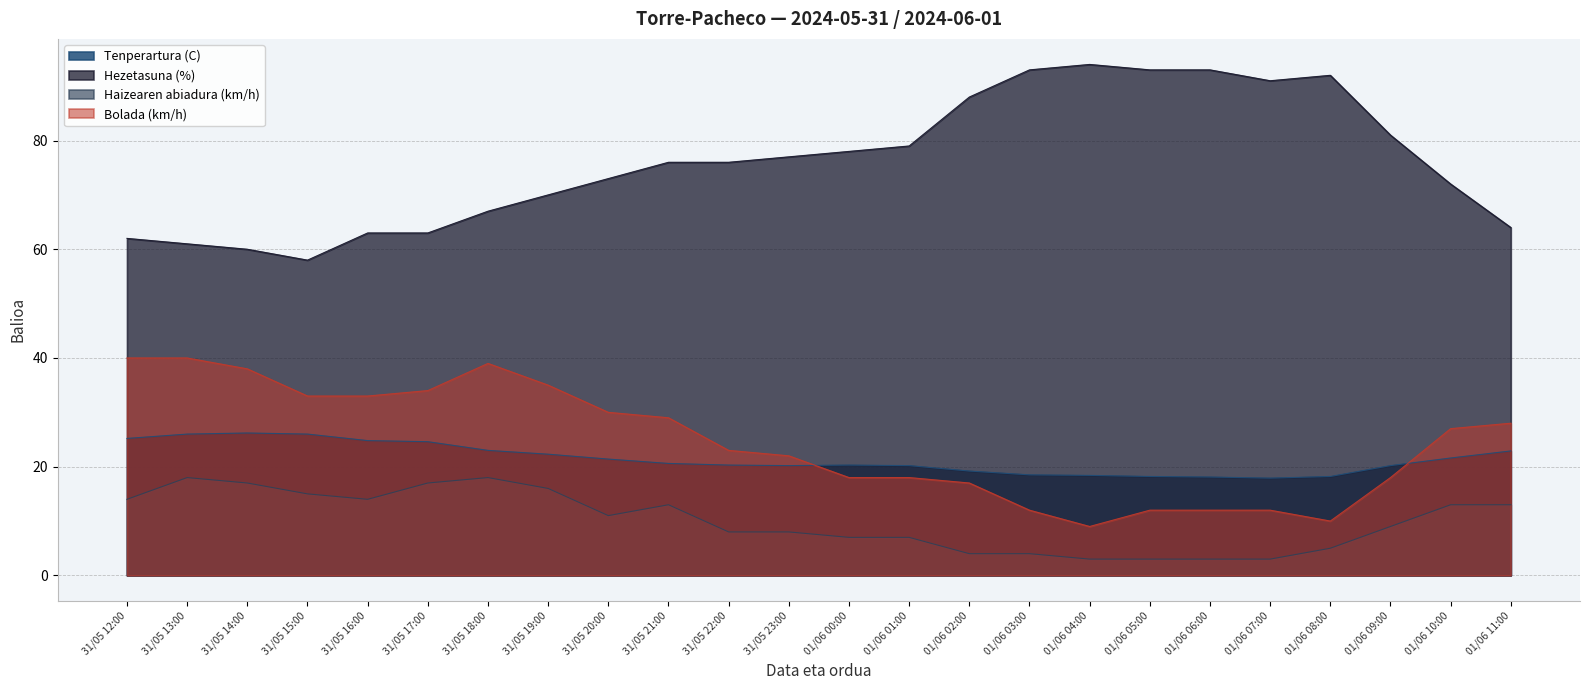

What are all the series names shown in the legend?

Tenperartura (C), Hezetasuna (%), Haizearen abiadura (km/h), Bolada (km/h)